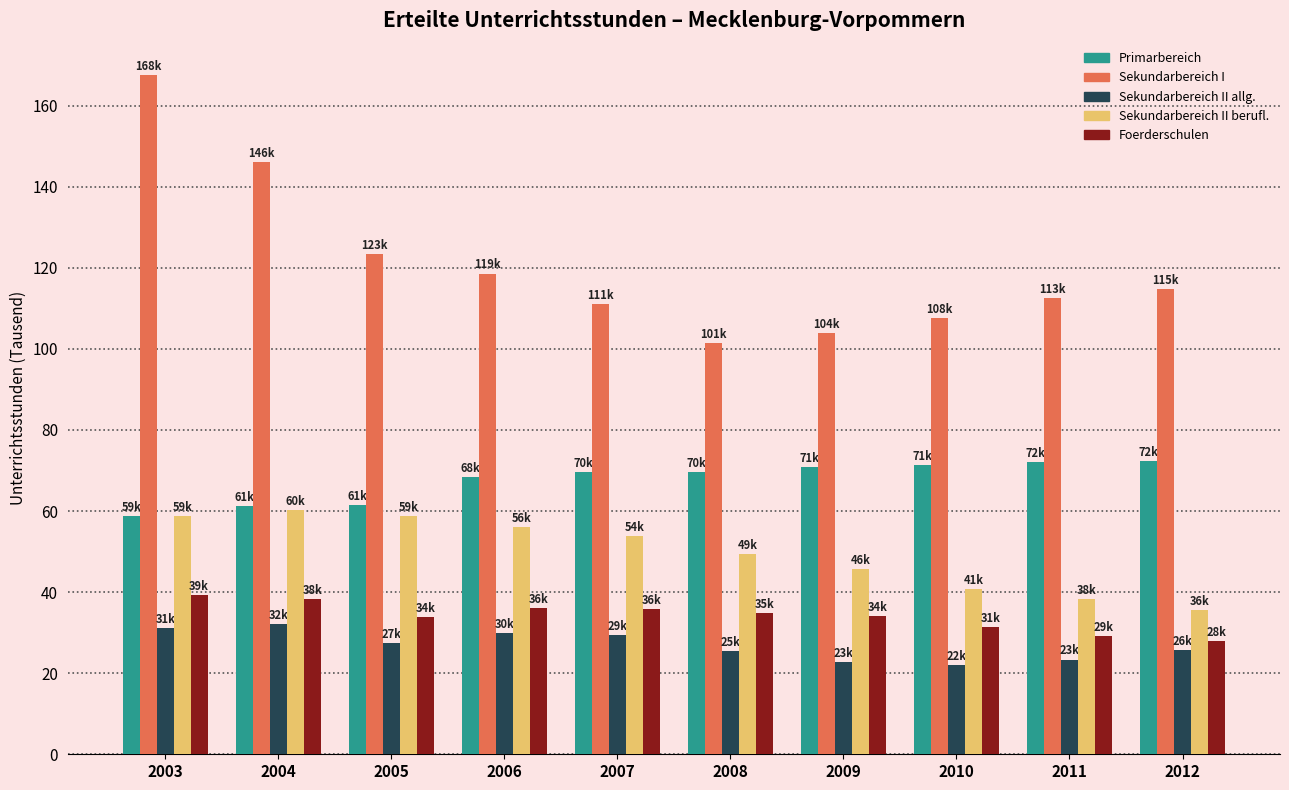

At how many categories does at least one series exceed 26?

10